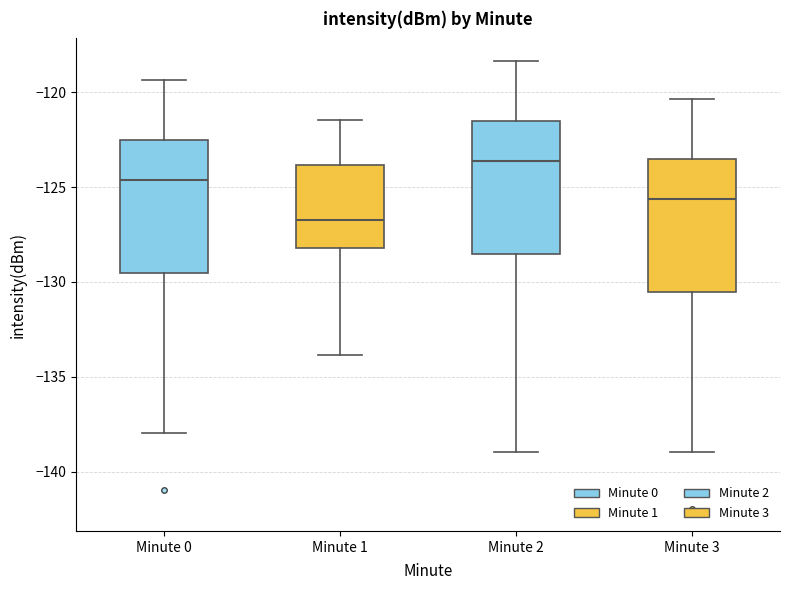

Where does the median line of the box for Minute 3 sit on the y-axis? The values are not printed on the chart, so give them approximately, as read against the axis.

-125.5